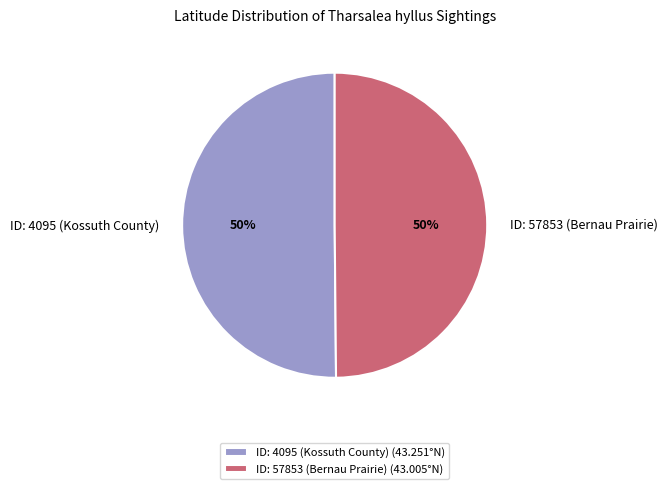

Do ID: 4095 (Kossuth County) and ID: 57853 (Bernau Prairie) together represent more than half of the pie?

Yes